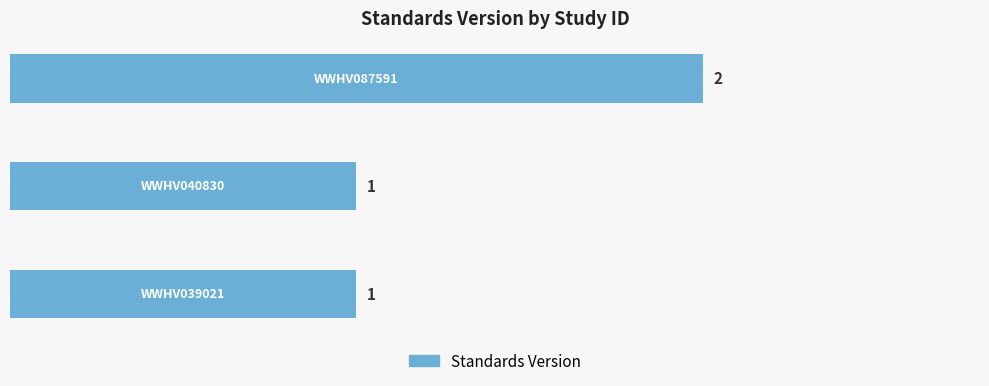

What is the difference between the maximum and minimum values?

1